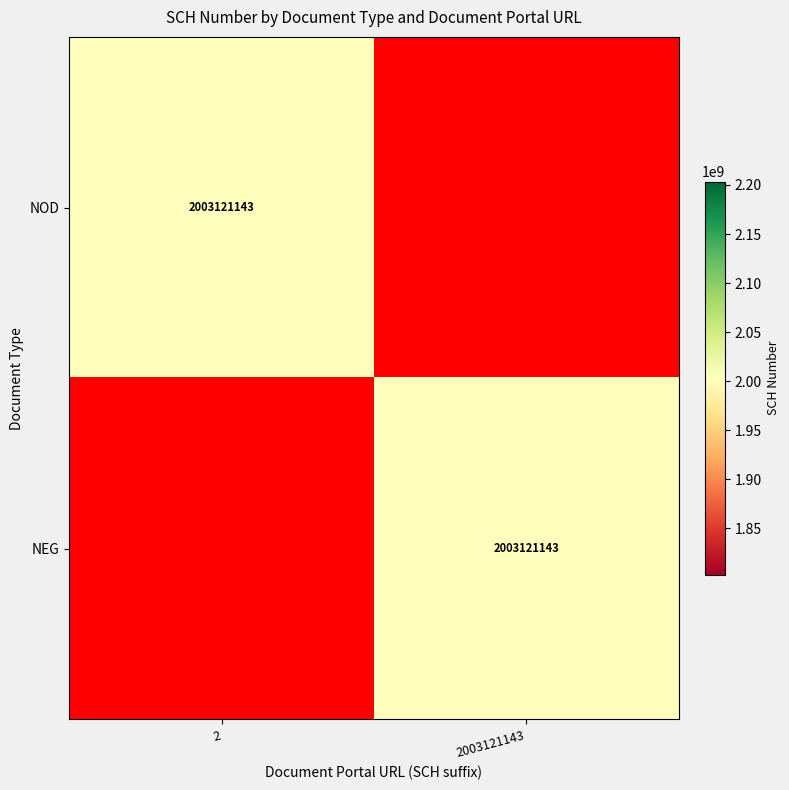

True or false: NOD has a value of 3294758836 at 2.

False